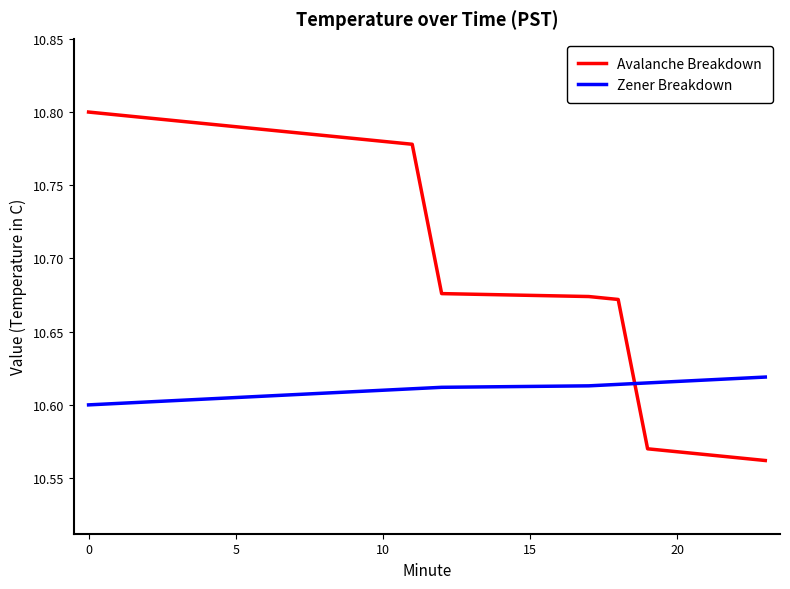

Which series ends up on top after the final intersection of Zener Breakdown and Avalanche Breakdown?

Zener Breakdown